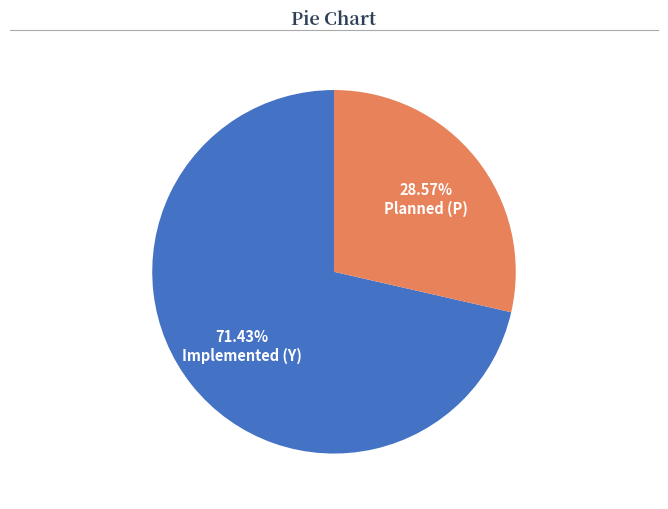

Count the number of slices in the pie.

2